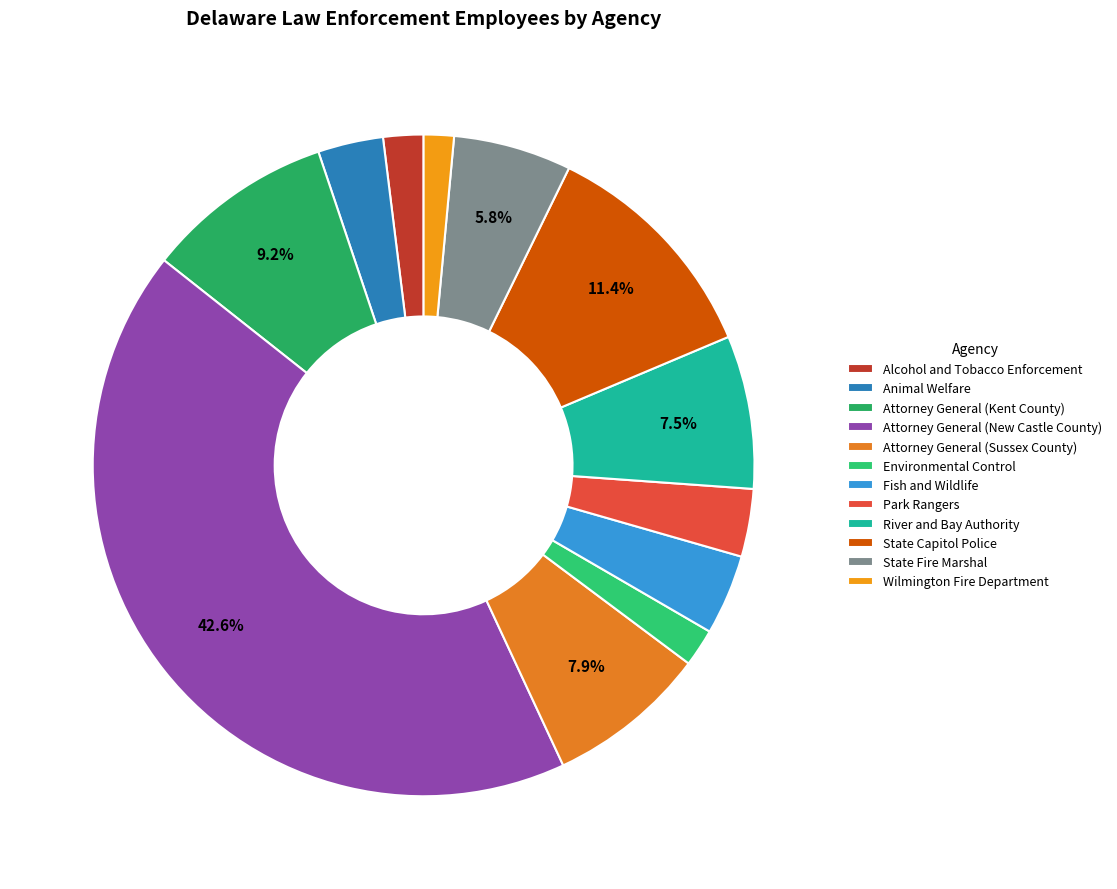

To the nearest percent, what is the difference between the Animal Welfare and Fish and Wildlife slice percentages?

1%